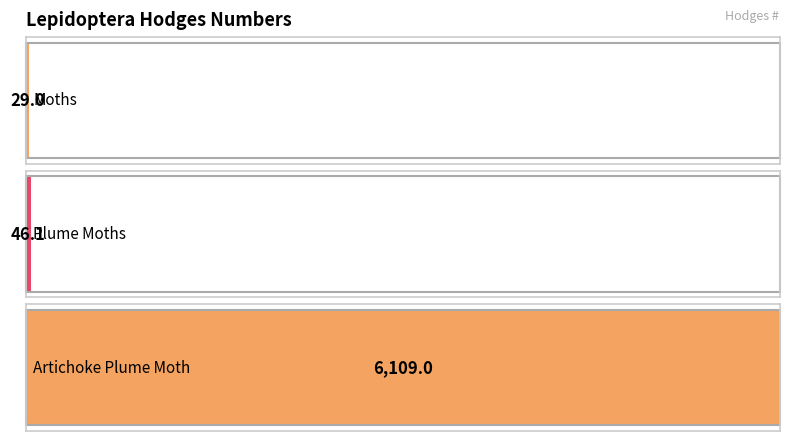

At which category does the chart reach its minimum across all series?

Moths